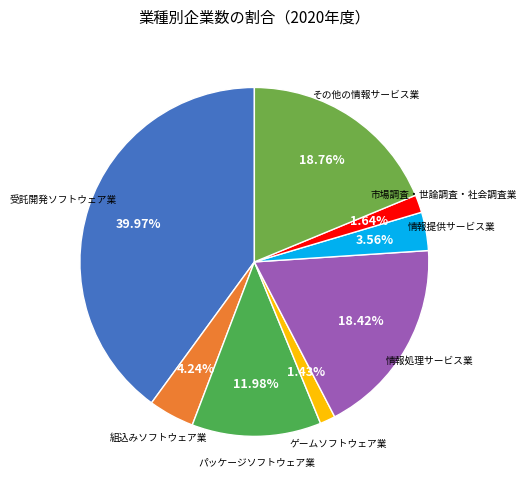

Does 市場調査・世論調査・社会調査業 represent more than half of the total?

No